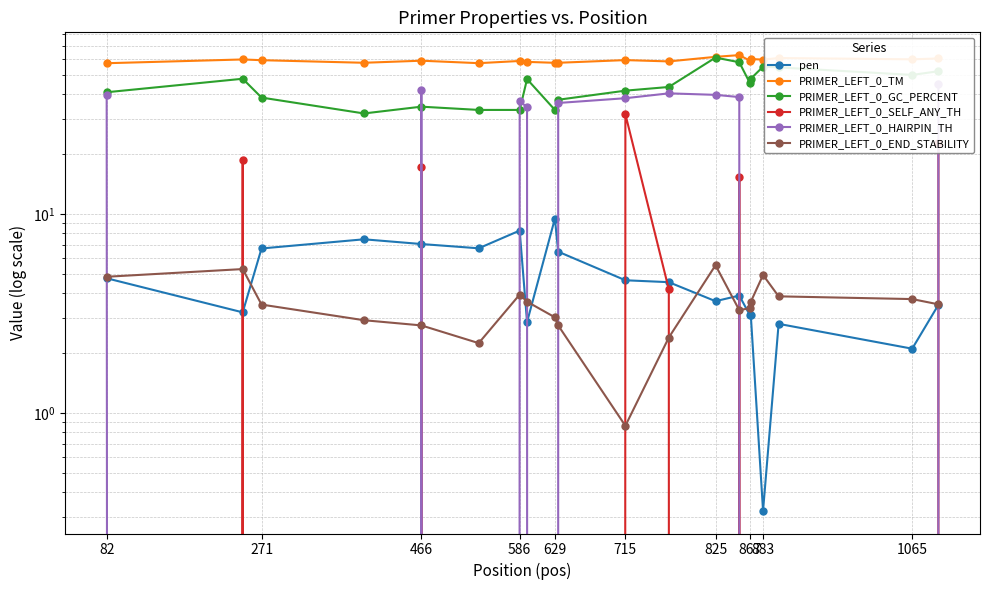

How many lines are shown in the chart?

6